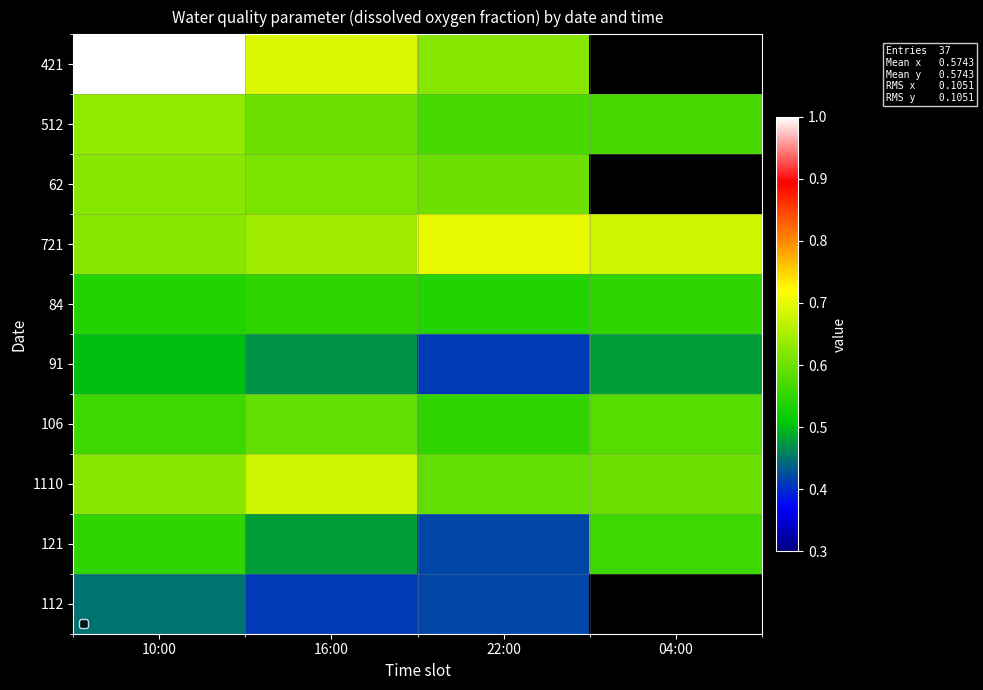

The 106 series shows 0.6 at 22:00. True or false?

True